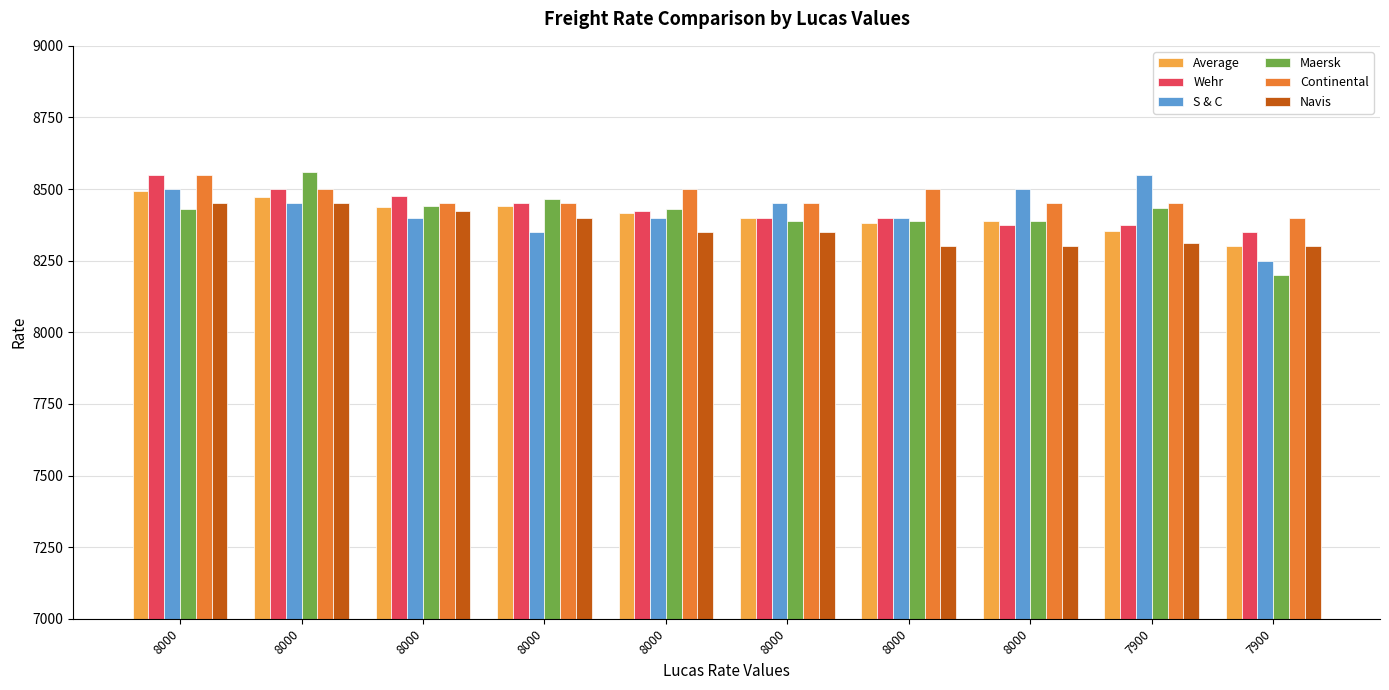

Count the number of data series in this chart.

6